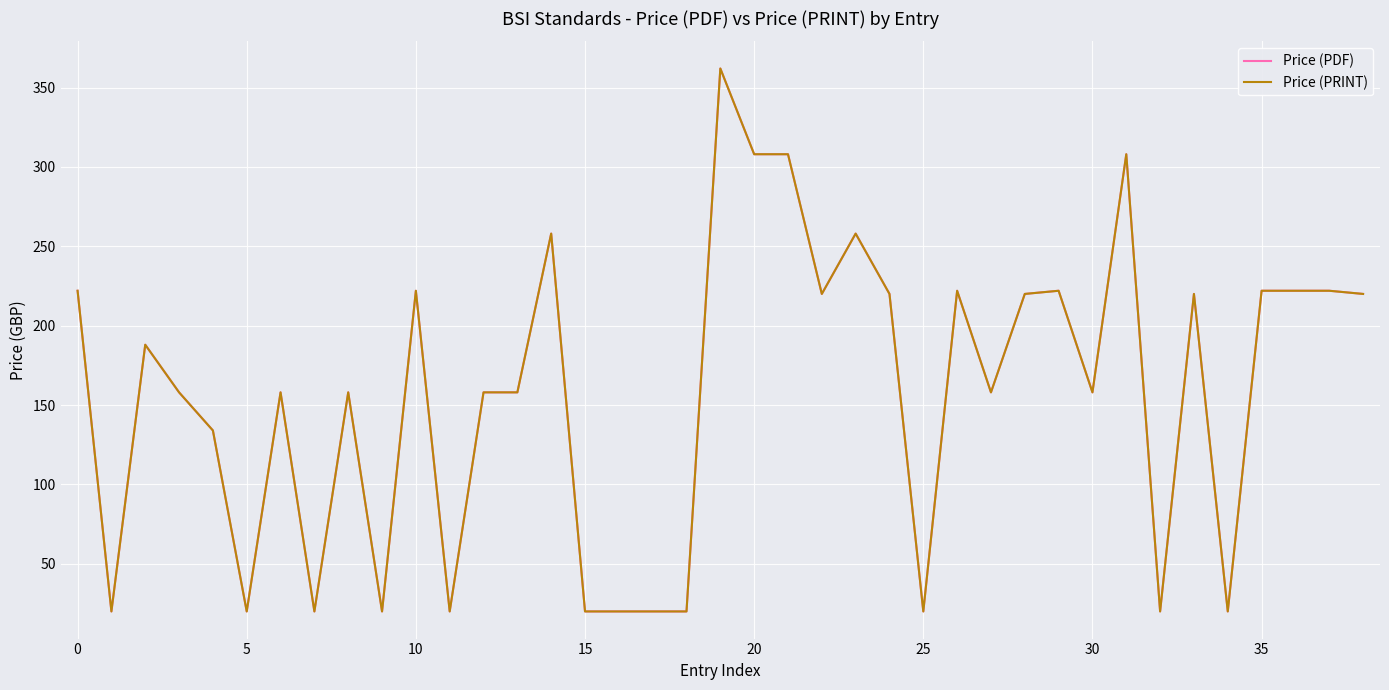

Does the chart have visible grid lines?

Yes